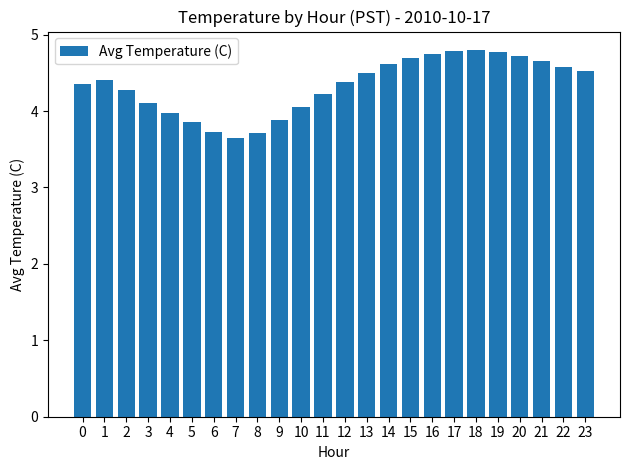

How many categories are shown in the chart?

24